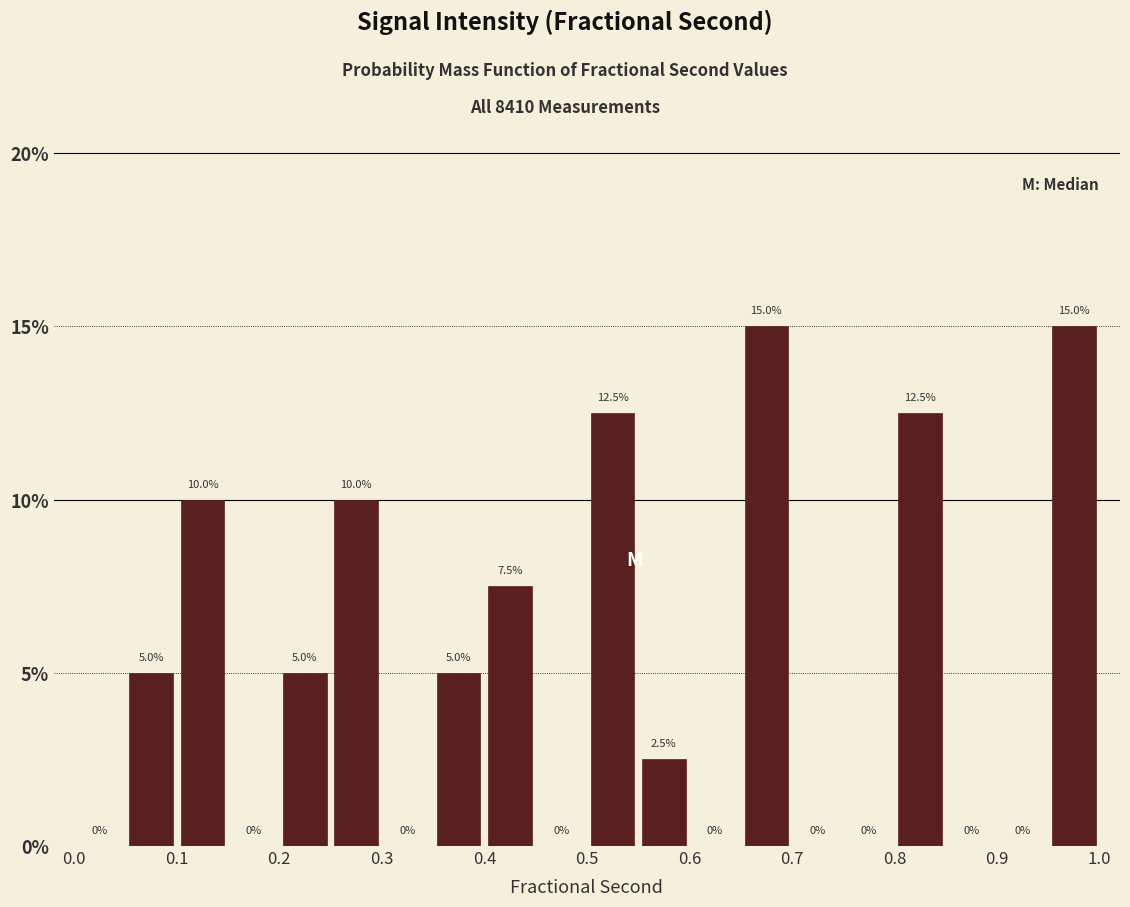

Reading left to right, list every bar in this chart as the range it spans on the x-axis followed by its height.

0.00 to 0.05: 0.0
0.05 to 0.10: 5.0
0.10 to 0.15: 10.0
0.15 to 0.20: 0.0
0.20 to 0.25: 5.0
0.25 to 0.30: 10.0
0.30 to 0.35: 0.0
0.35 to 0.40: 5.0
0.40 to 0.45: 7.5
0.45 to 0.50: 0.0
0.50 to 0.55: 12.5
0.55 to 0.60: 2.5
0.60 to 0.65: 0.0
0.65 to 0.70: 15.0
0.70 to 0.75: 0.0
0.75 to 0.80: 0.0
0.80 to 0.85: 12.5
0.85 to 0.90: 0.0
0.90 to 0.95: 0.0
0.95 to 1.00: 15.0